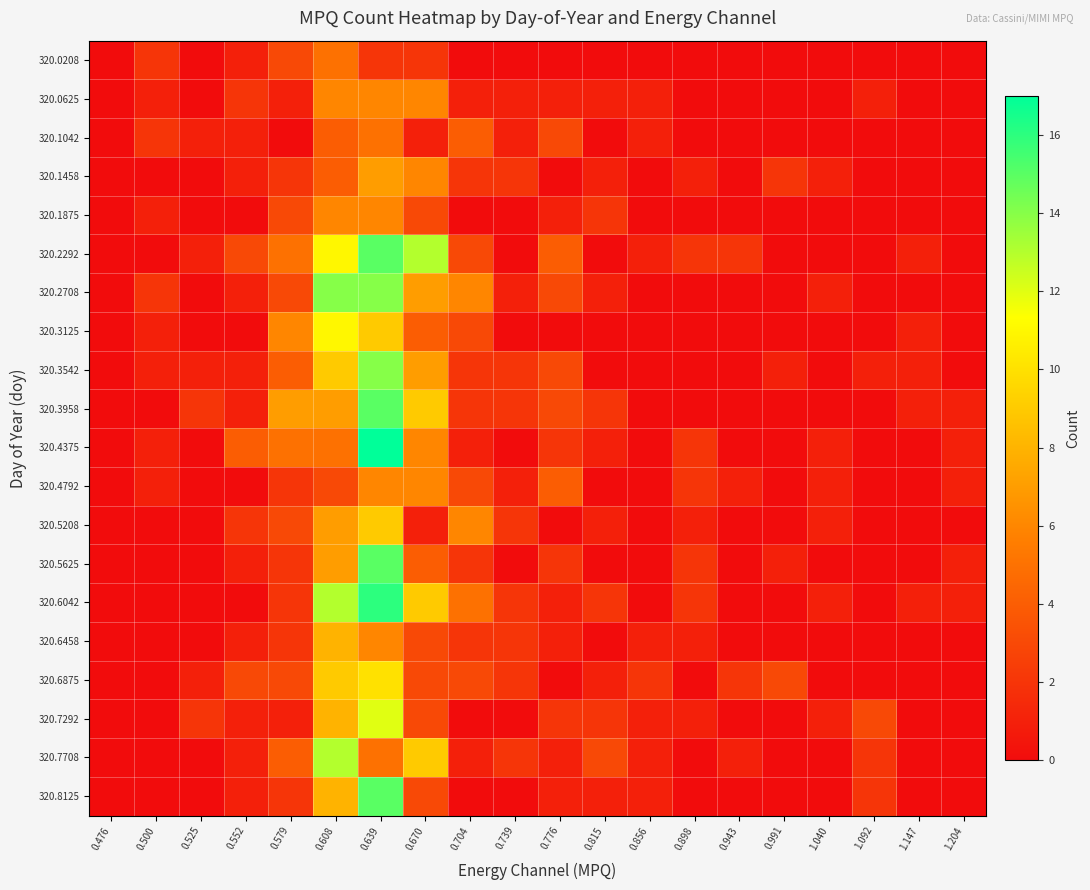

Which series has the largest range (max minus min)?

320.4375